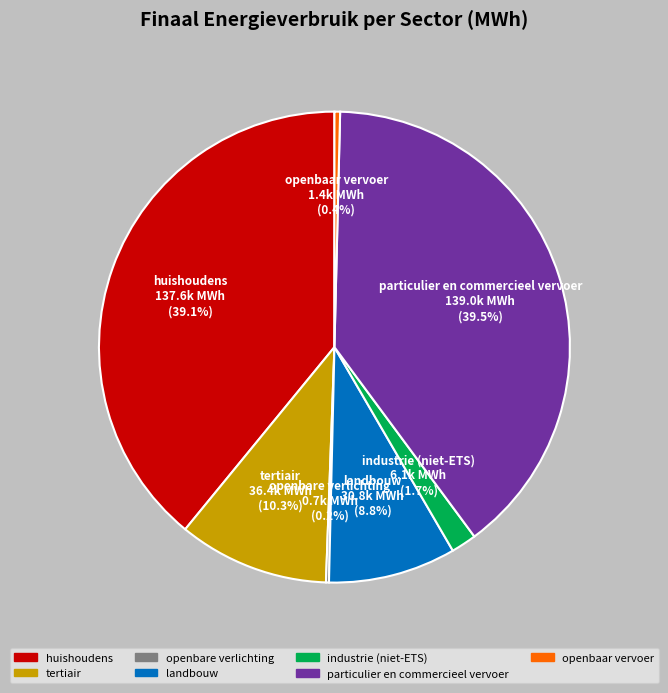

Is the sum of tertiair and openbaar vervoer greater than half?

No